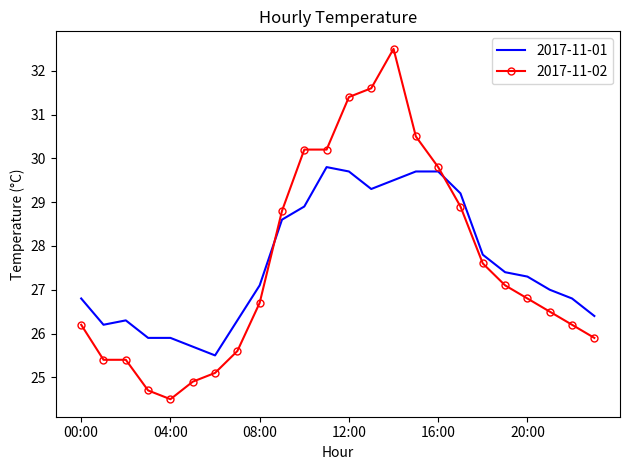

How many values in the 2017-11-02 series are below 26?

8